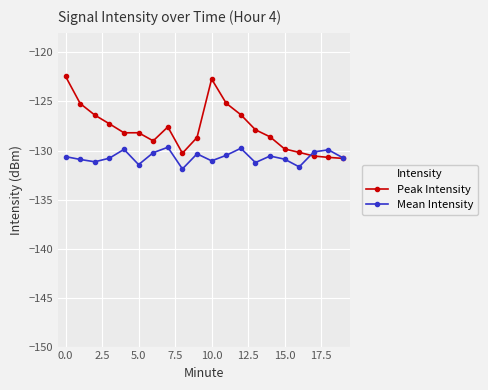

True or false: Peak Intensity has more than 2 points higher than both neighbors.

True